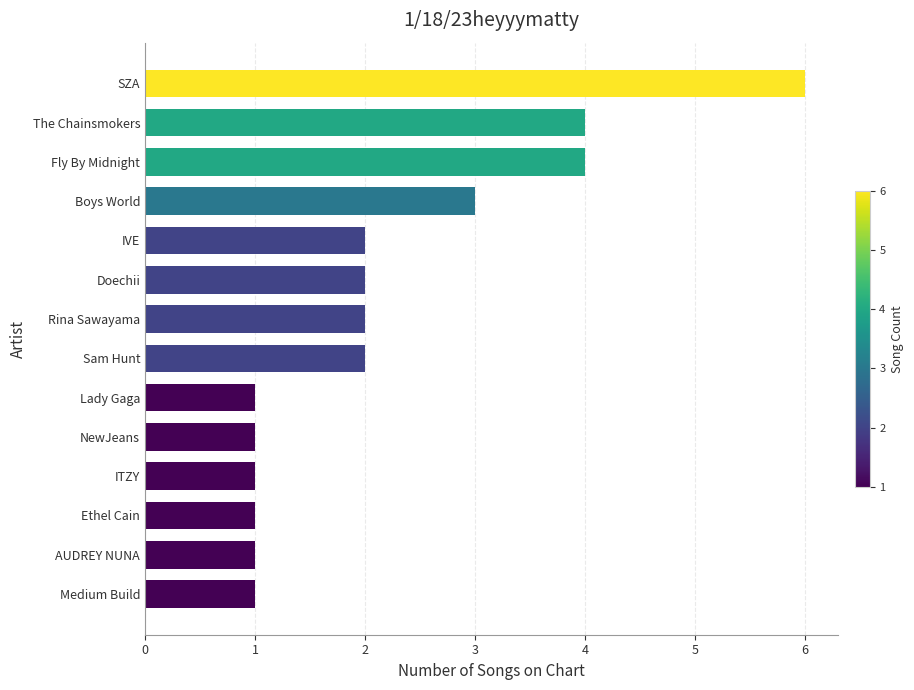

Reading top to bottom, list all the values displayed in this chart.

6	4	4	3	2	2	2	2	1	1	1	1	1	1